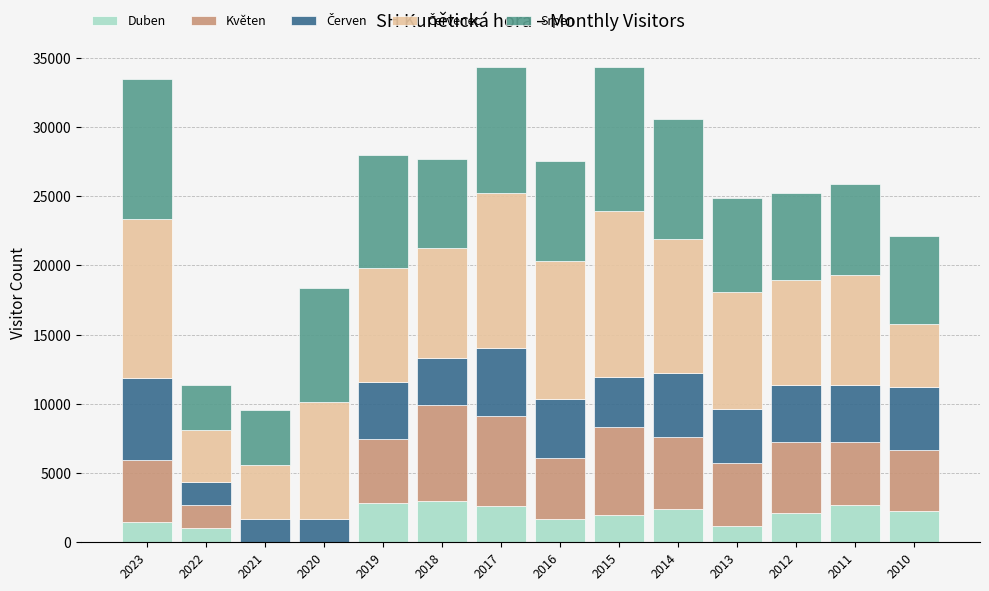

The Duben series shows 1460 at 2023. True or false?

True